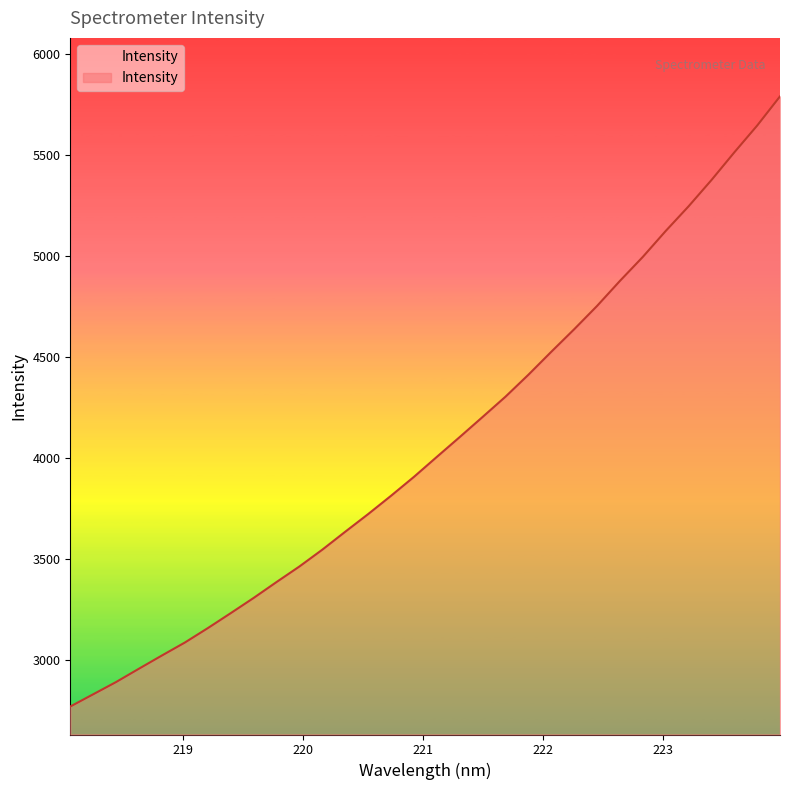

What is the maximum value shown in the chart?

5789.9